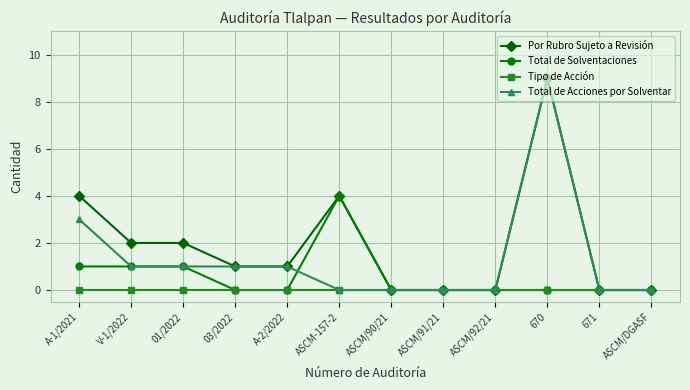

The Tipo de Acción series shows 0 at A-1/2021. True or false?

True